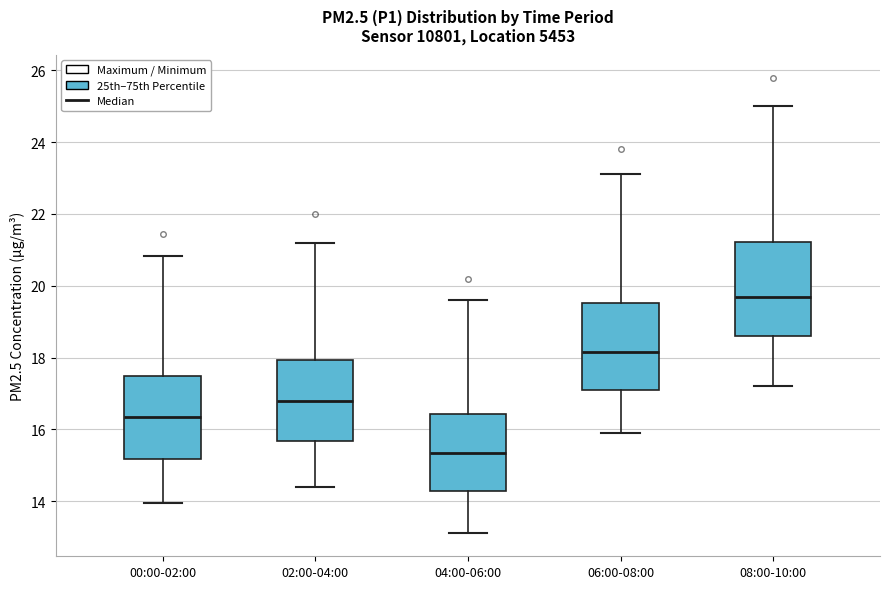

Reading left to right, transcribe this box plot: for each box, give where its median line is, the range the box spans, and where its two whiskers end, as read against the y-axis. The values are not printed on the chart, so give them approximately, as read against the axis.

00:00-02:00: median 16.4, box 15.2 to 17.4, whiskers 14.0 to 20.8
02:00-04:00: median 16.8, box 15.6 to 18.0, whiskers 14.4 to 21.2
04:00-06:00: median 15.4, box 14.2 to 16.4, whiskers 13.2 to 19.6
06:00-08:00: median 18.2, box 17.2 to 19.6, whiskers 16.0 to 23.2
08:00-10:00: median 19.8, box 18.6 to 21.2, whiskers 17.2 to 25.0